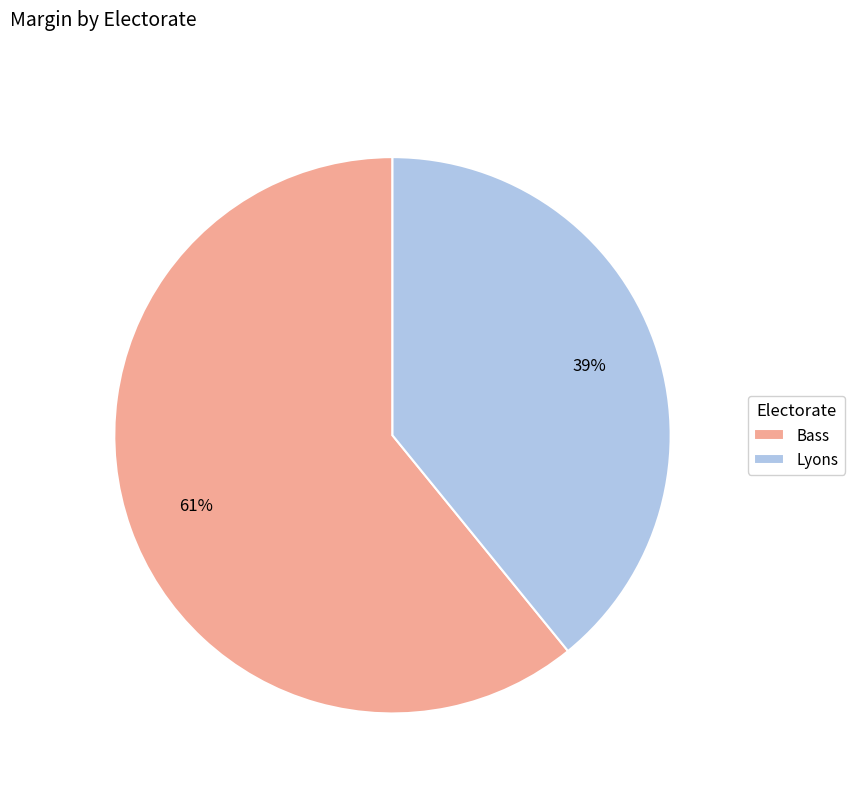

Do Bass and Lyons together represent more than half of the pie?

Yes